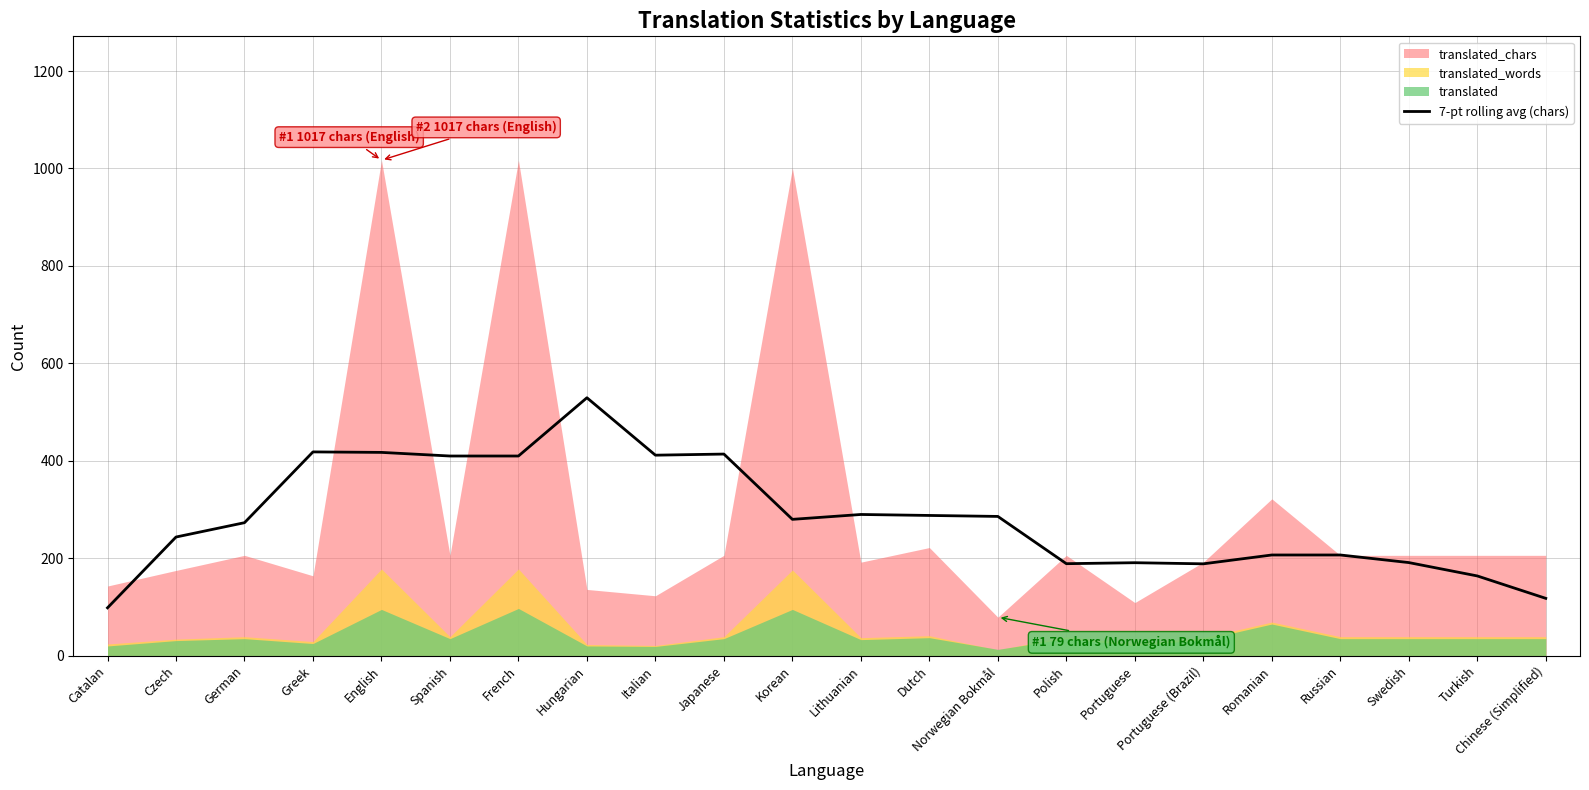

Reading left to right, list all the values displayed in this chart.

98.3	243.6	273.0	418.3	417.3	409.9	409.9	529.4	411.6	413.9	279.9	289.9	287.9	285.9	188.9	190.9	188.6	206.7	206.7	191.1	163.7	117.7